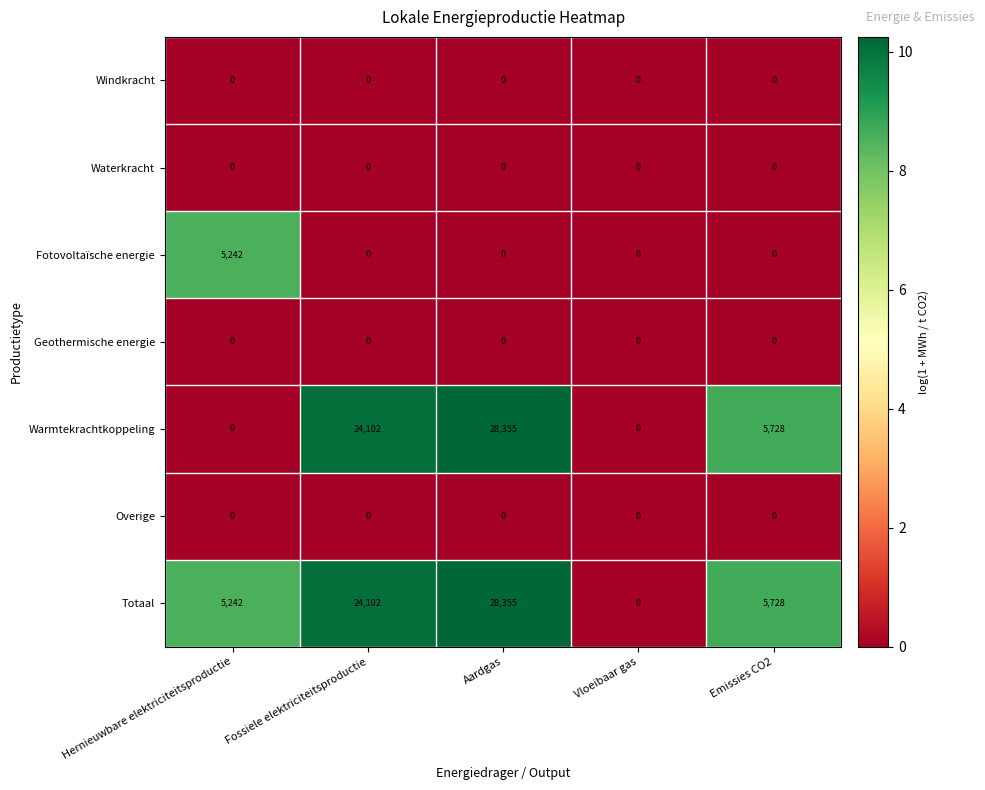

Between Hernieuwbare elektriciteitsproductie and Aardgas, which series saw the biggest shift?

Warmtekrachtkoppeling